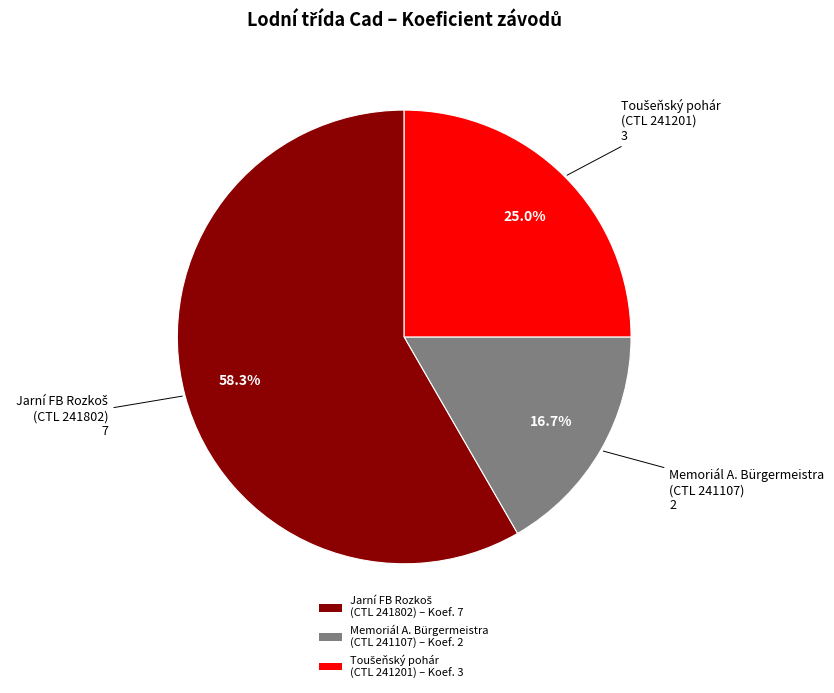

Is there any slice that represents more than half of the pie?

Yes